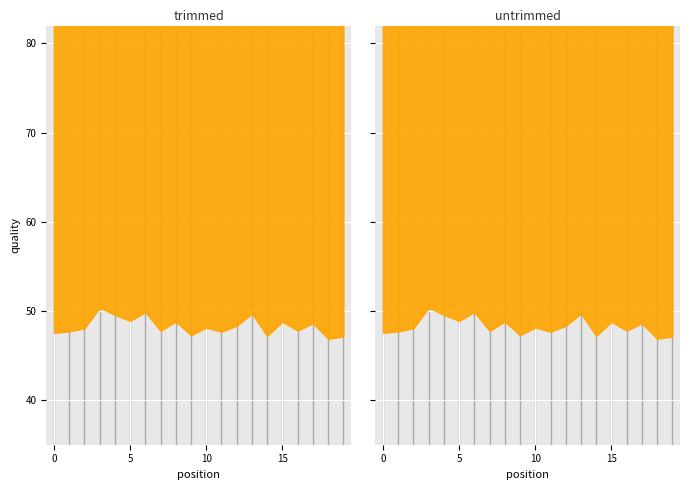

What is the ratio of the value at 0 to the value at 17?

1.0